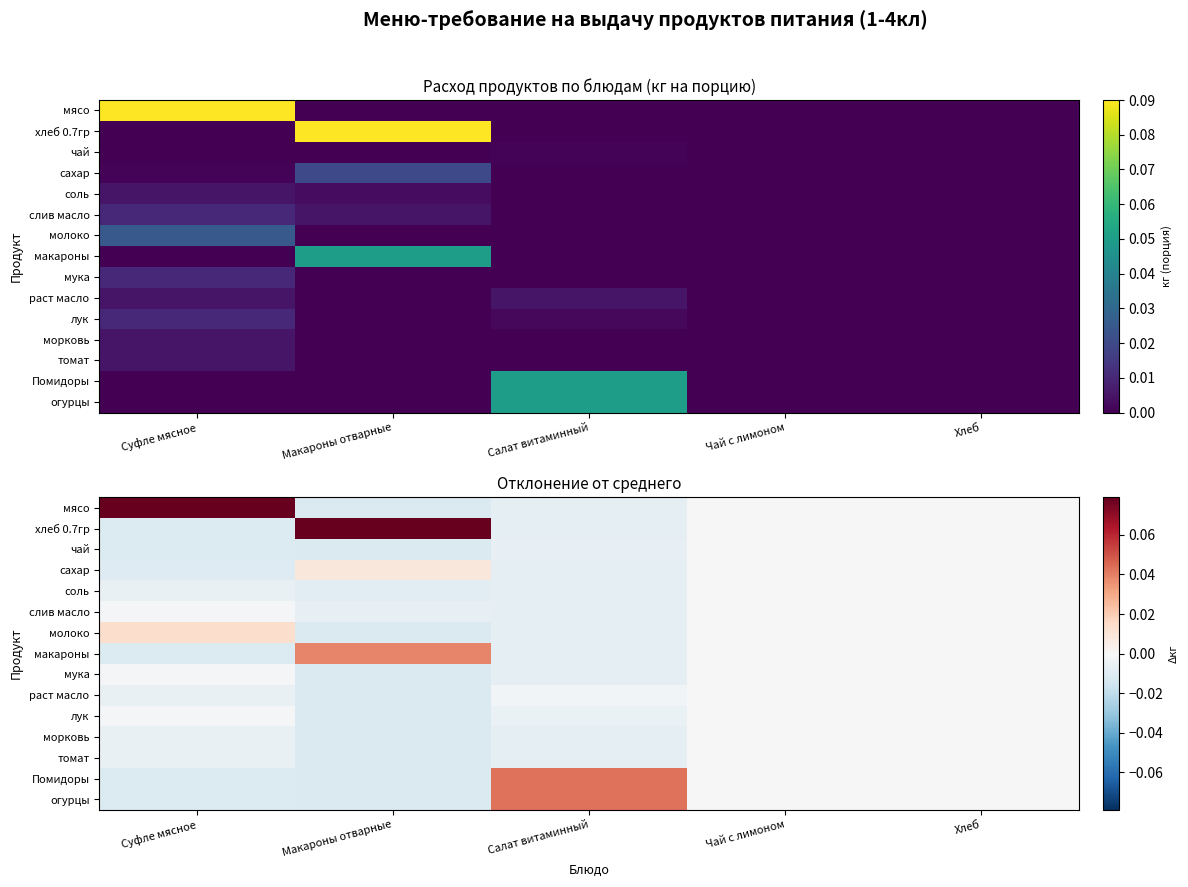

List the labels in order of хлеб 0.7гр value, smallest first.

Суфле мясное, Салат витаминный, Чай с лимоном, Хлеб, Макароны отварные